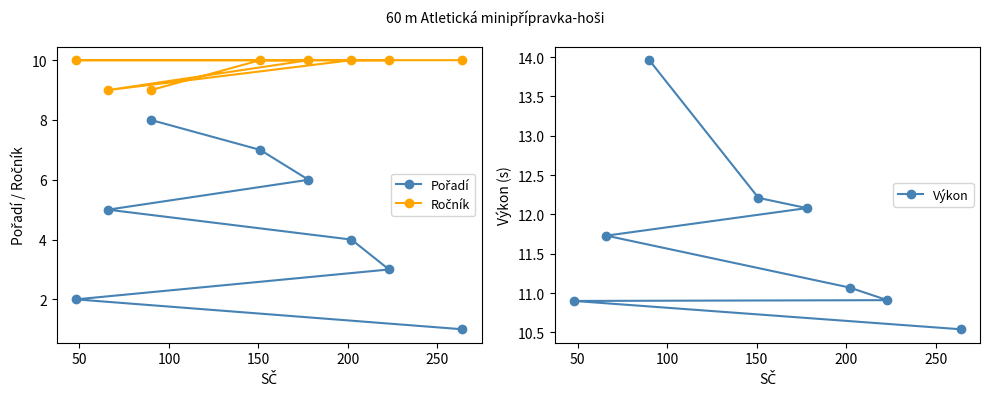

Between 150 and 100, which is larger?

150